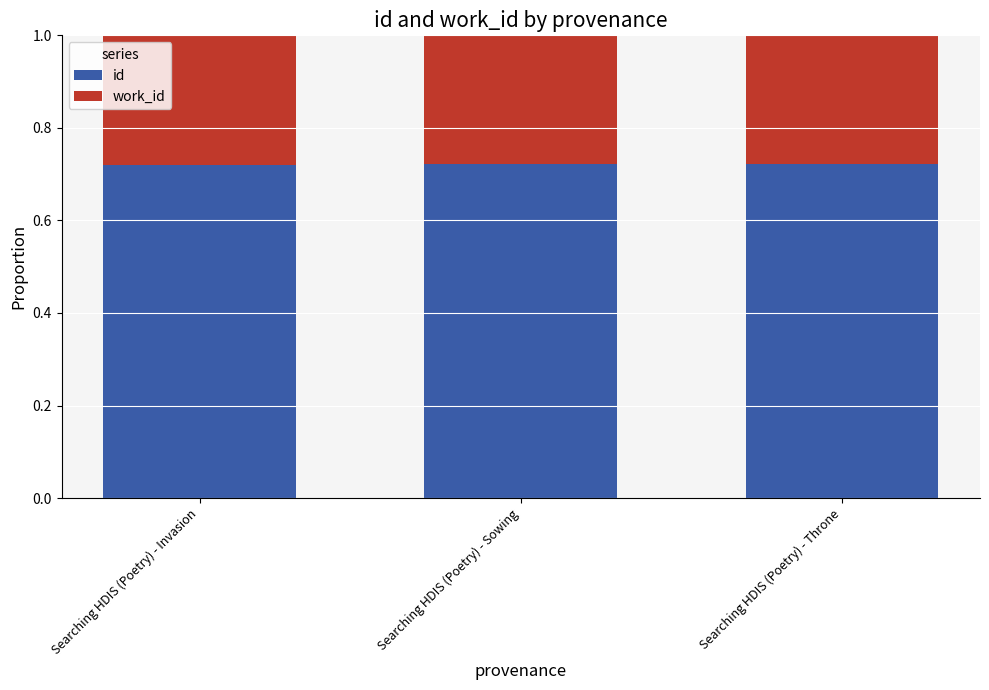

What is the sum of all id values?

2.2